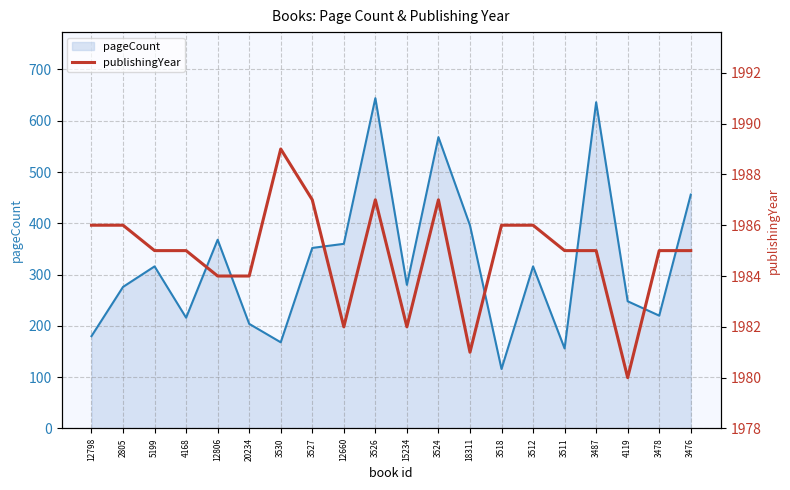

What is the difference between the maximum and minimum values in the pageCount line series?

528